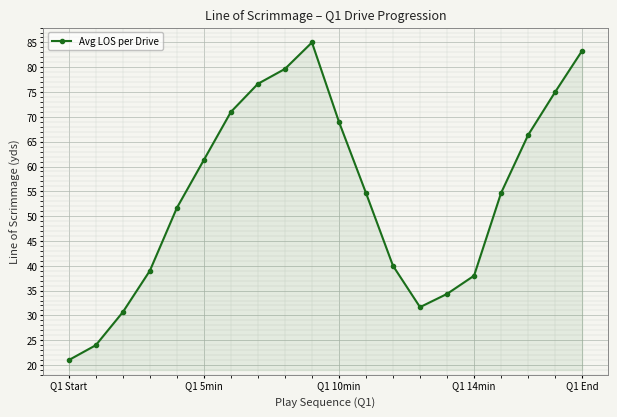

What is the value of the 3rd point from the left?

30.7